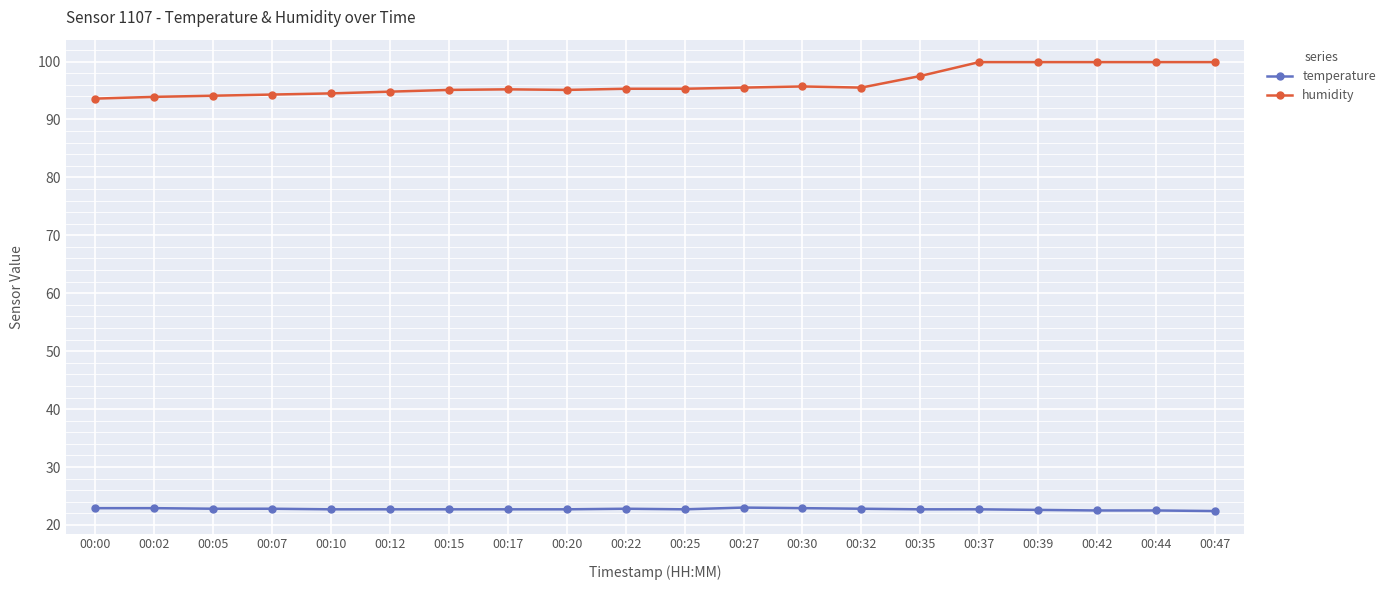

What is the average value of the temperature series?

22.7